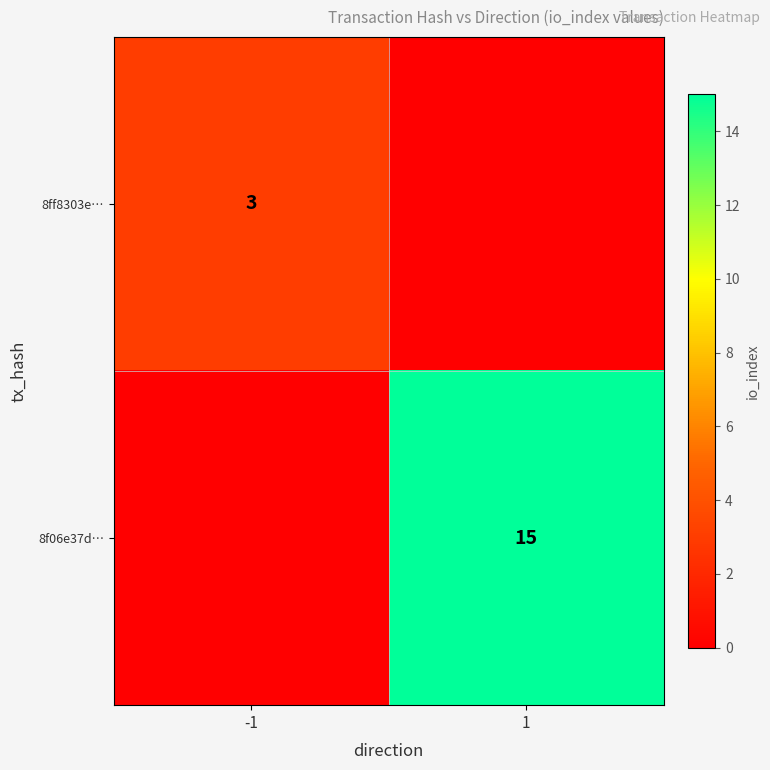

Is it true that 8f06e37d… equals 24 at 1?

False